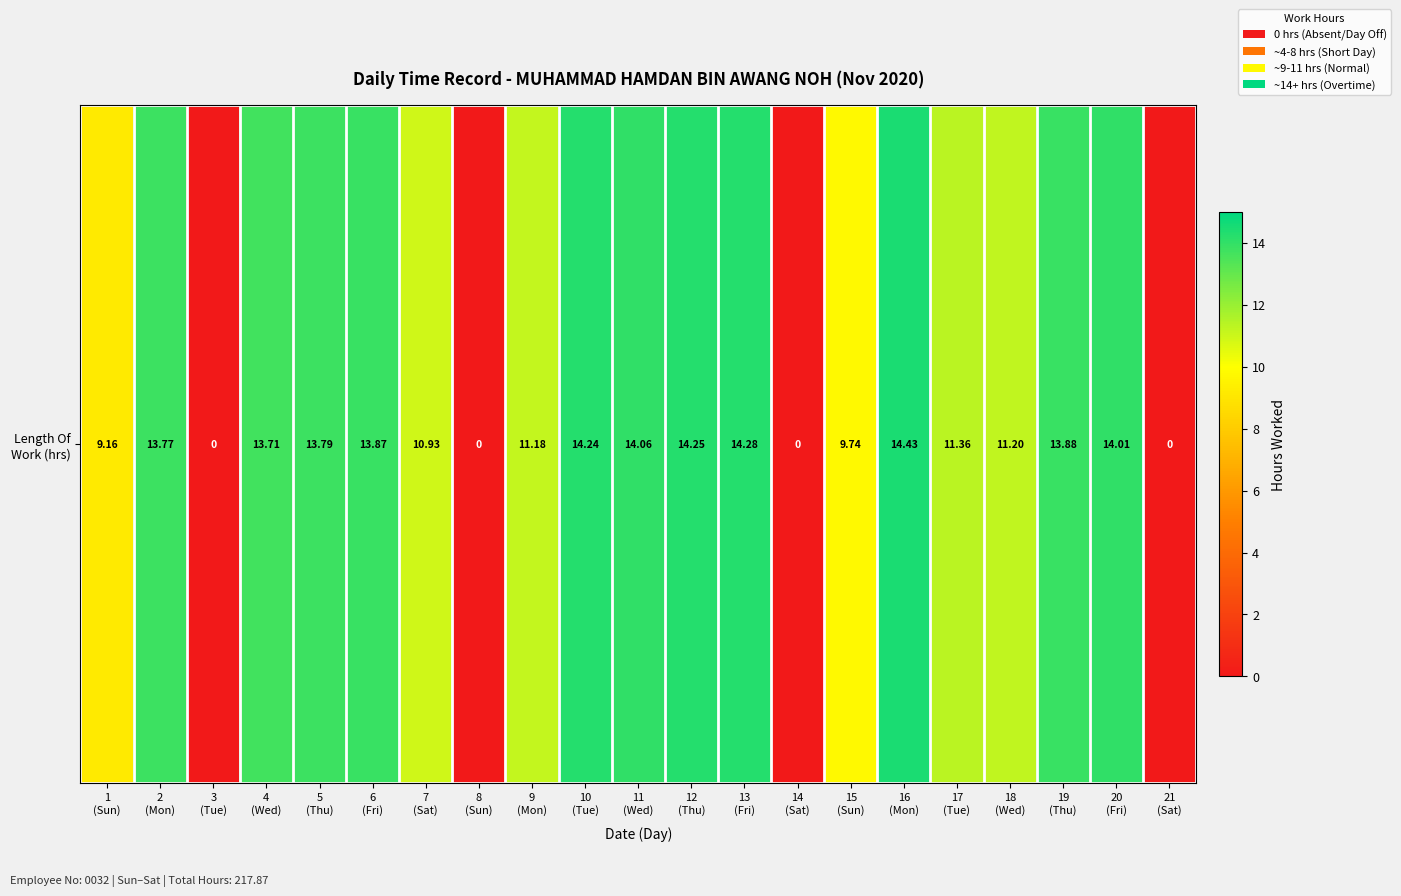

How many data points are less than 13?

10